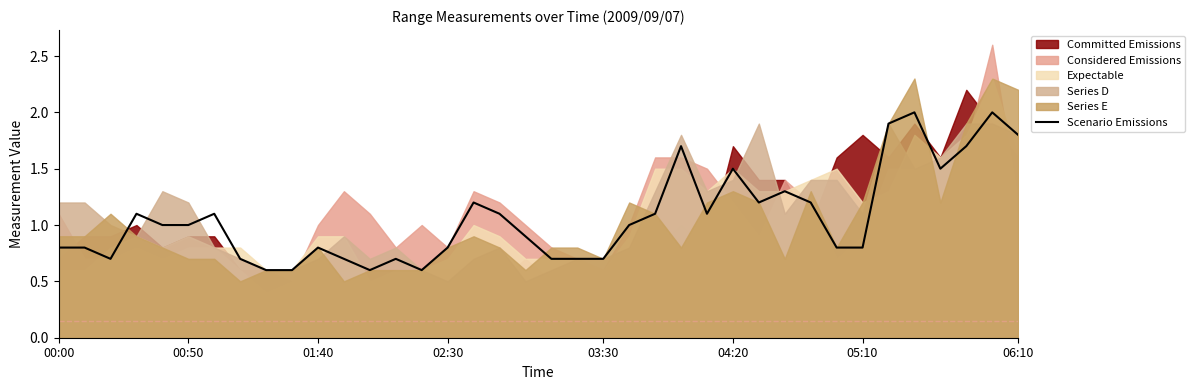

The value of Scenario Emissions at 05:10 is 0.4. True or false?

False